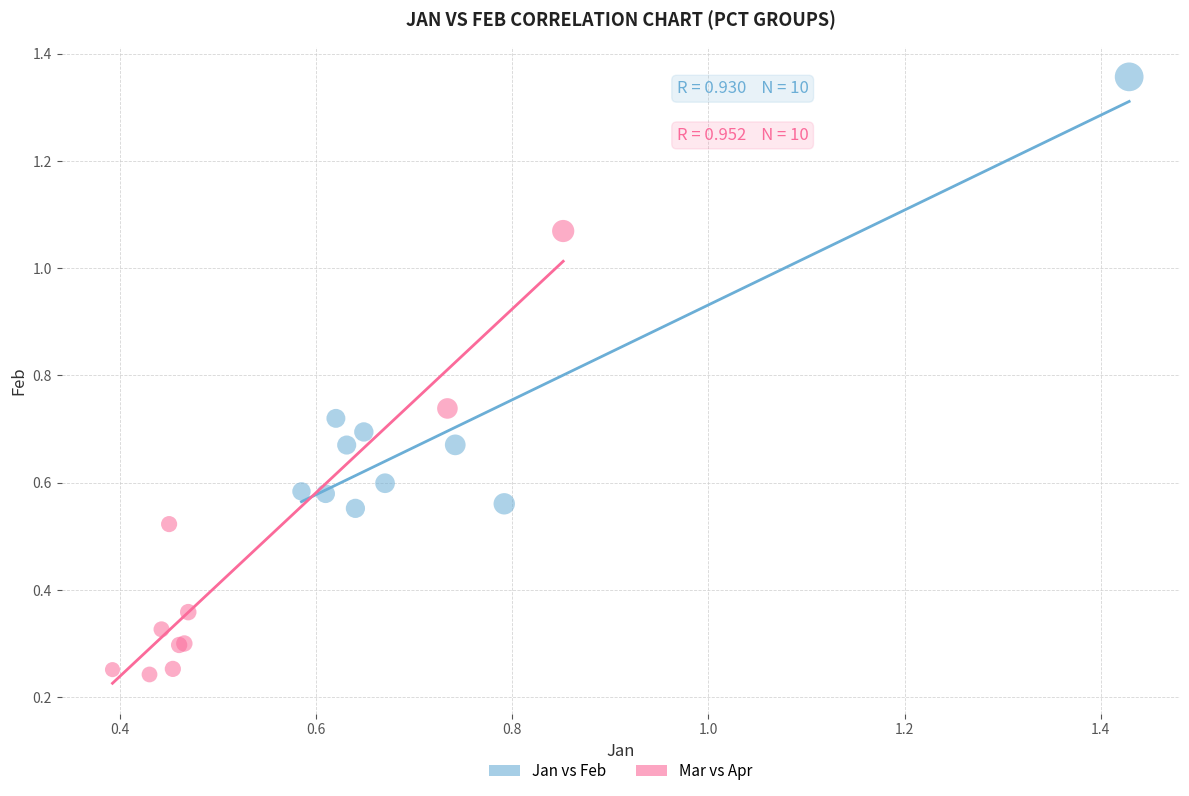

Which series contains the lowest Y value?

Mar vs Apr